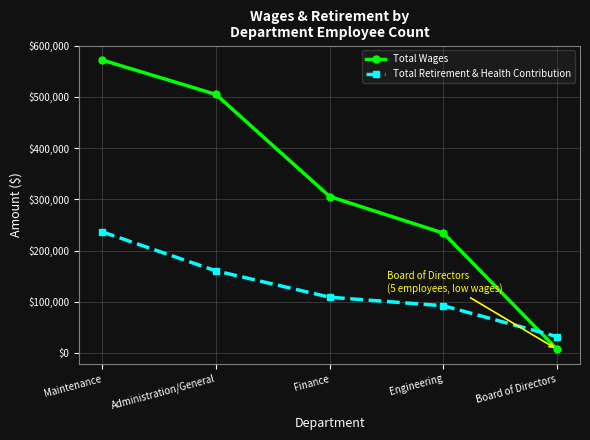

What position from the left is Engineering?

4